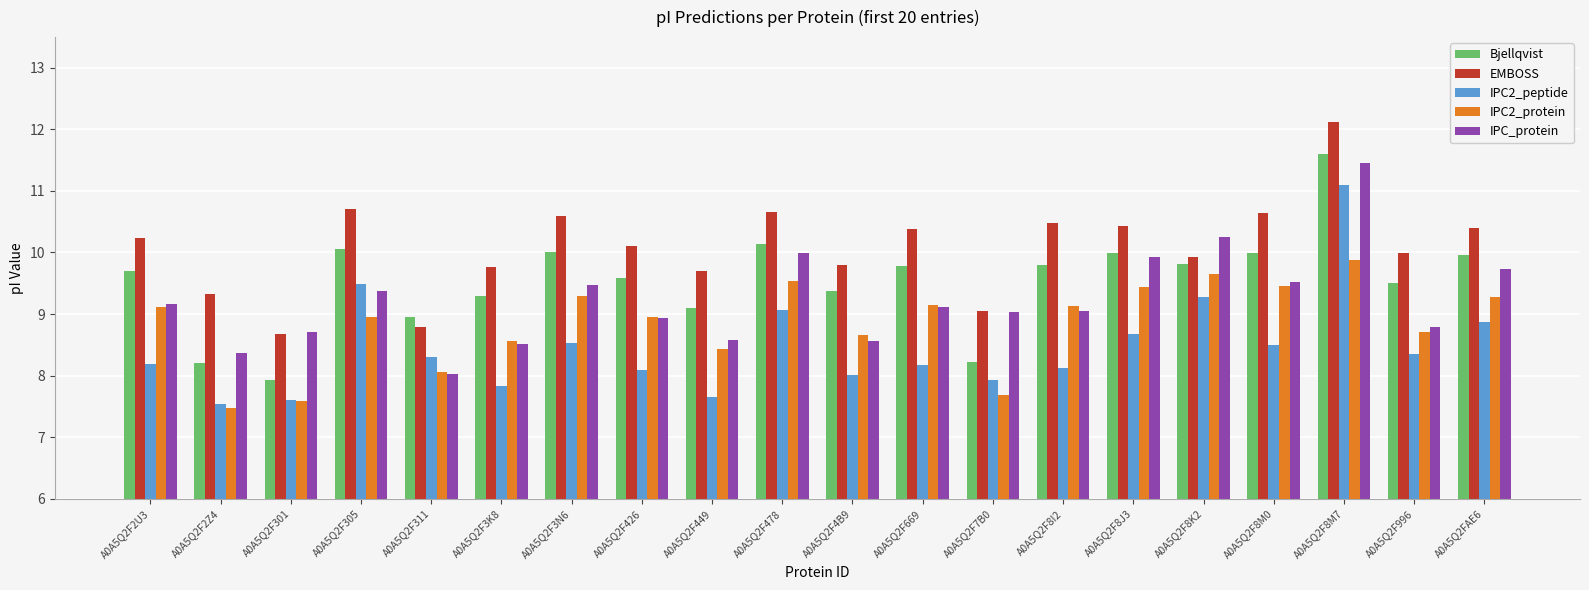

What is the value of the Bjellqvist bar at the 16th from the left?

9.8